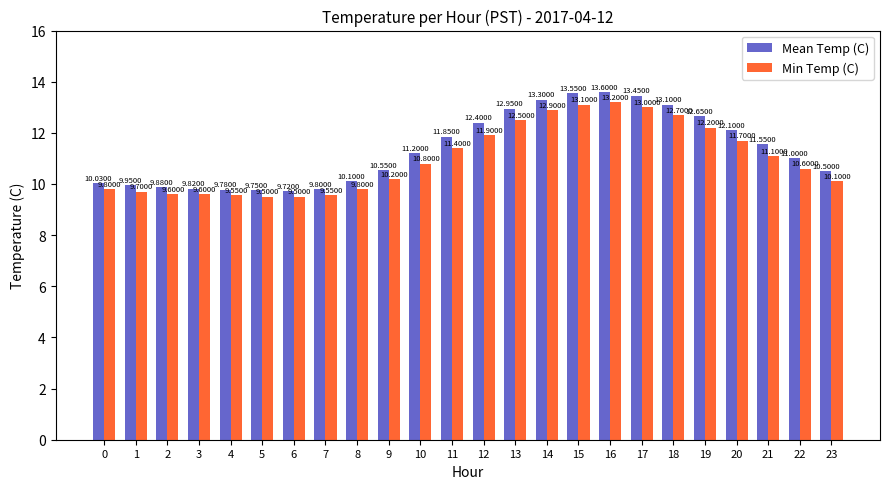

How many bars are there in total?

48